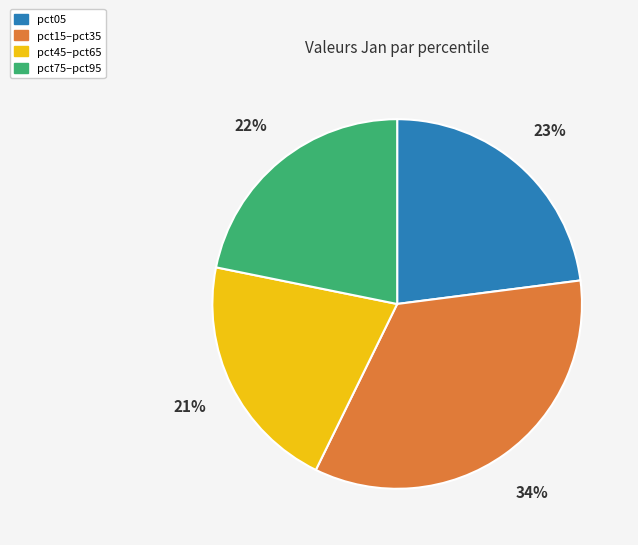

Is there any slice that represents more than half of the pie?

No